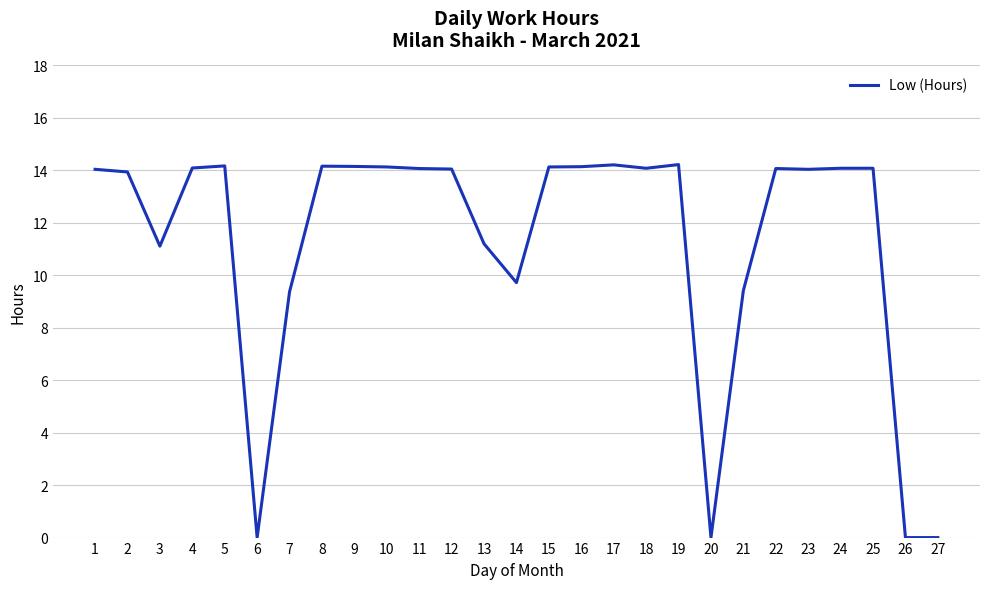

True or false: the data shows 5.0 at 3.

False